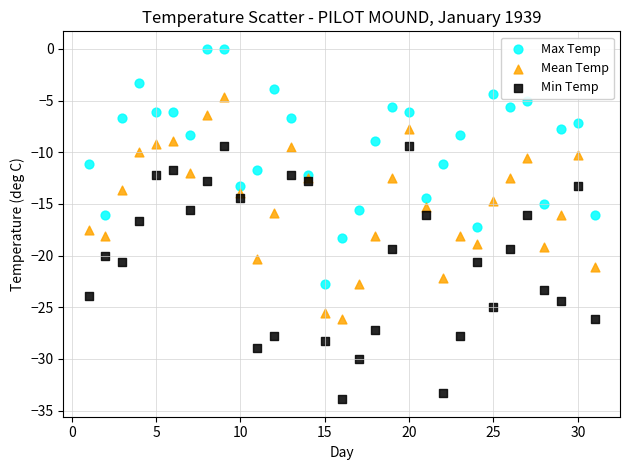

Which series contains the highest Y value?

Max Temp